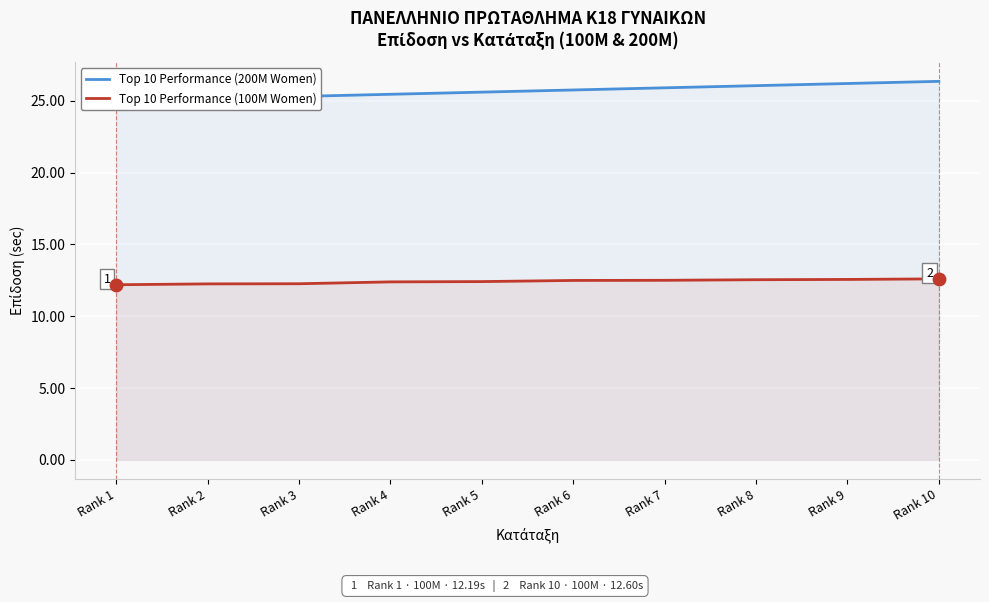

Which series has the largest total across all categories?

Top 10 Performance (200M Women)